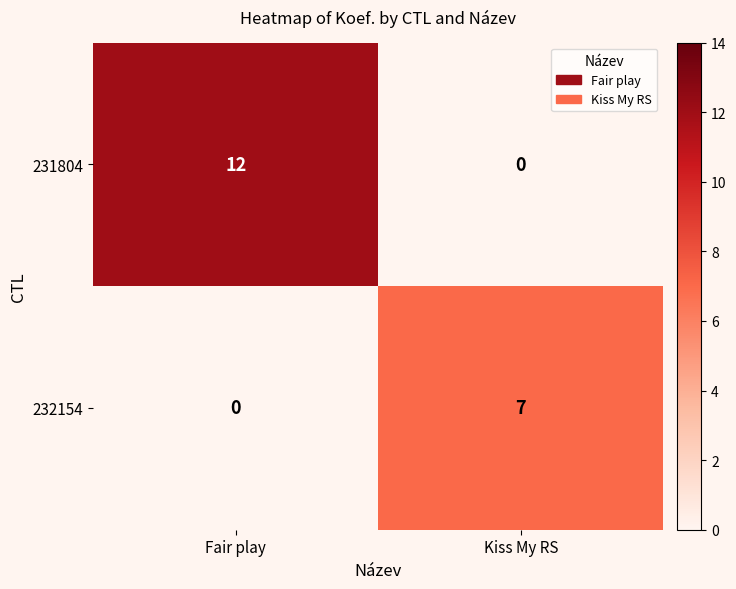

Reading left to right, transcribe all the data shown in this chart.

231804: 12	0
232154: 0	7